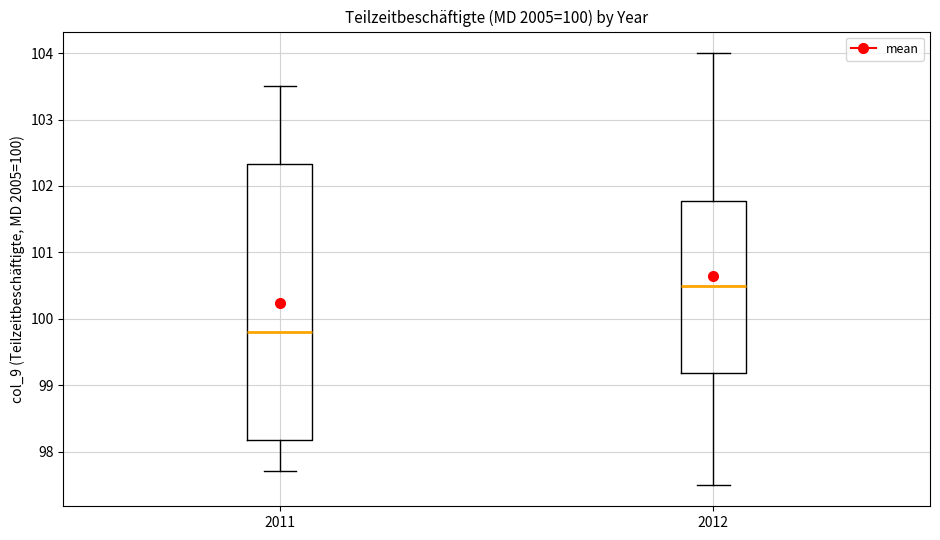

Which box is the tallest, from its lower edge to its upper edge?

2011